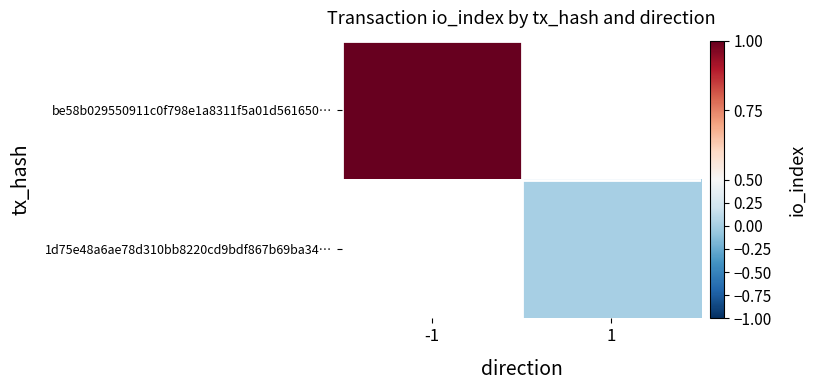

At how many categories does at least one series exceed 0?

1